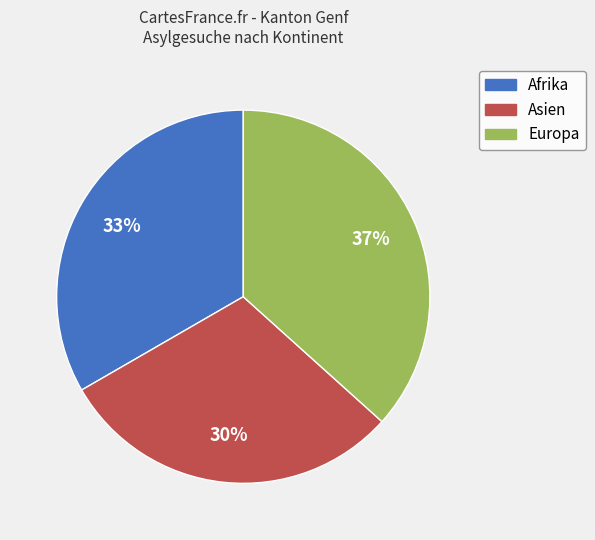

Does Asien account for over 50% of the chart?

No